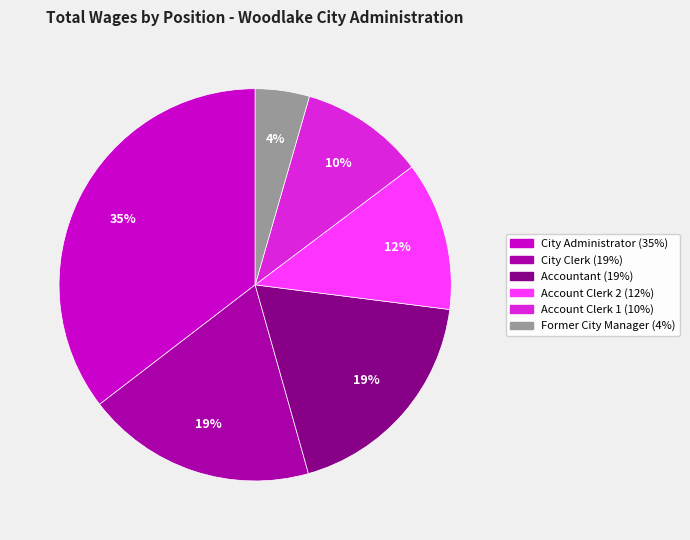

Which slice is the smallest?

Former City Manager